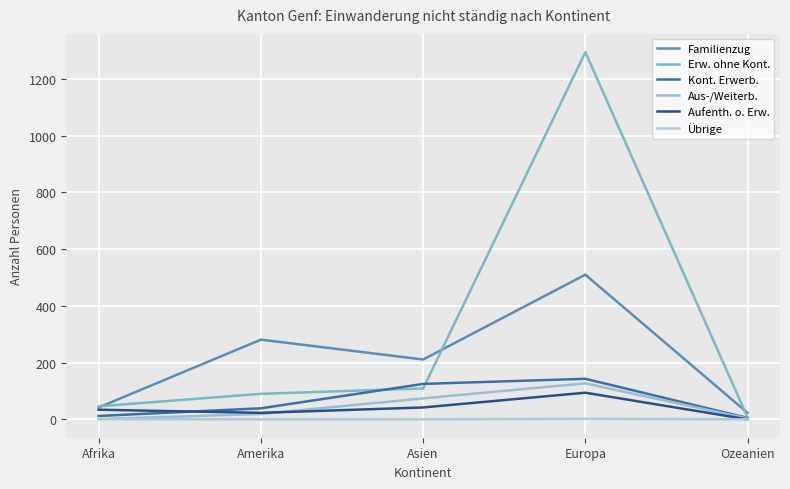

Reading left to right, extract all data points from this chart.

Familienzug: Afrika=42	Amerika=281	Asien=211	Europa=510	Ozeanien=23
Erw. ohne Kont.: Afrika=46	Amerika=90	Asien=109	Europa=1294	Ozeanien=7
Kont. Erwerb.: Afrika=12	Amerika=39	Asien=125	Europa=143	Ozeanien=5
Aus-/Weiterb.: Afrika=1	Amerika=19	Asien=74	Europa=127	Ozeanien=3
Aufenth. o. Erw.: Afrika=34	Amerika=23	Asien=42	Europa=94	Ozeanien=0
Übrige: Afrika=1	Amerika=0	Asien=0	Europa=2	Ozeanien=0